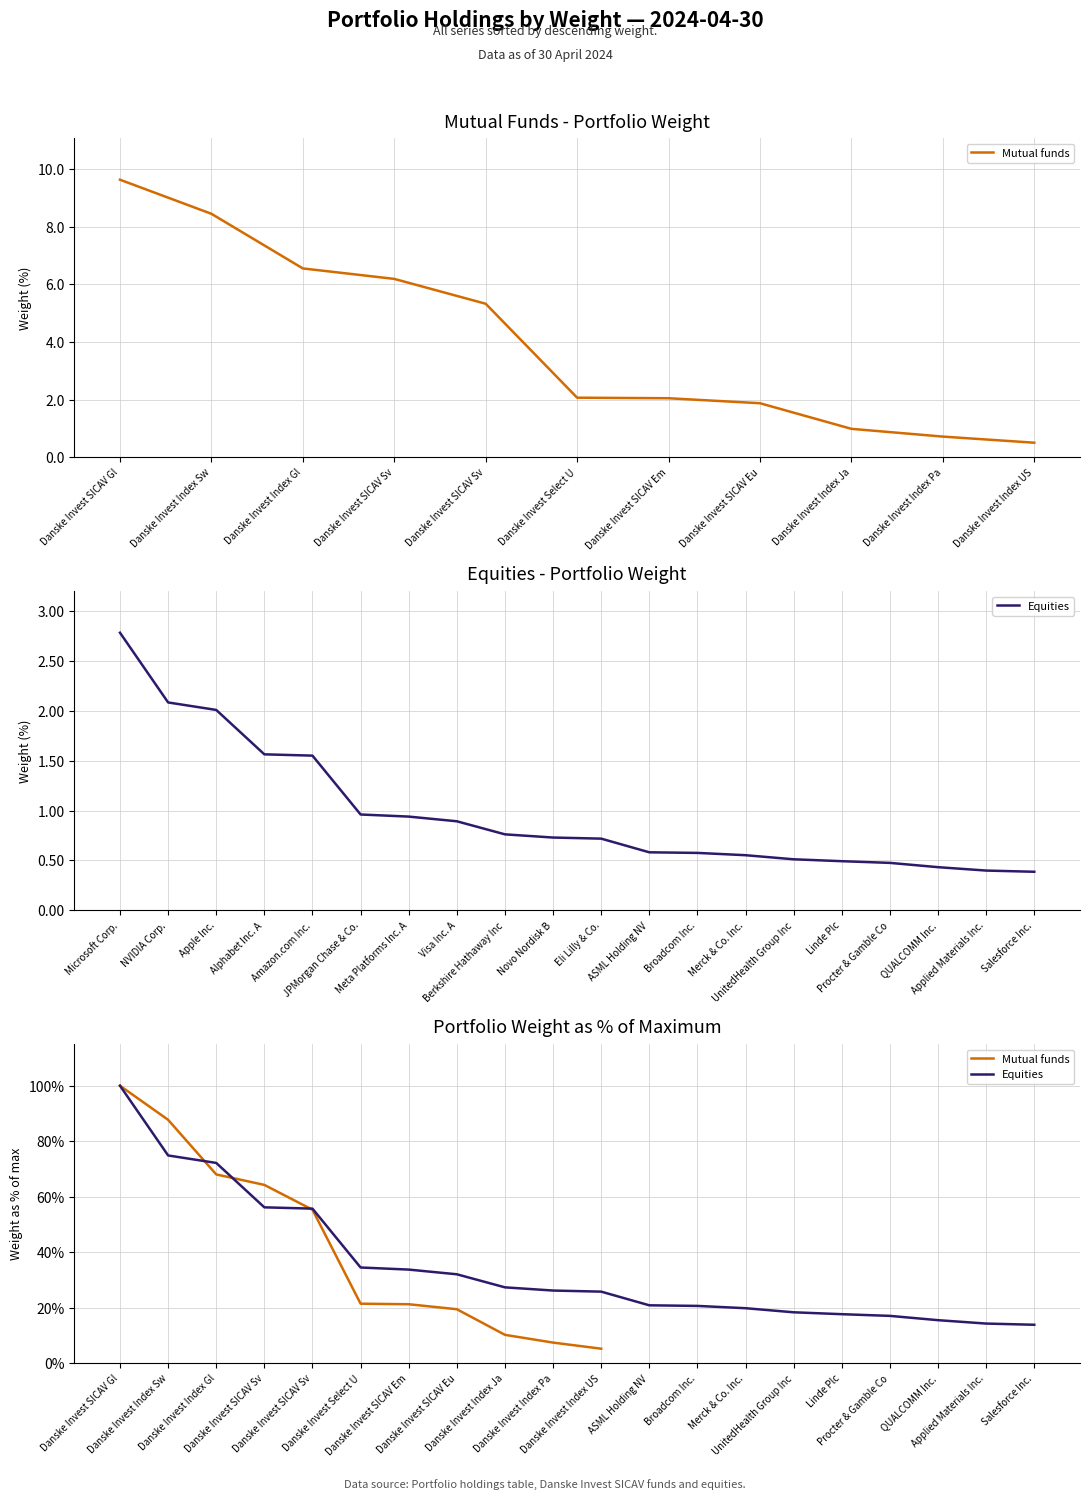

How many data points does each series have?

20